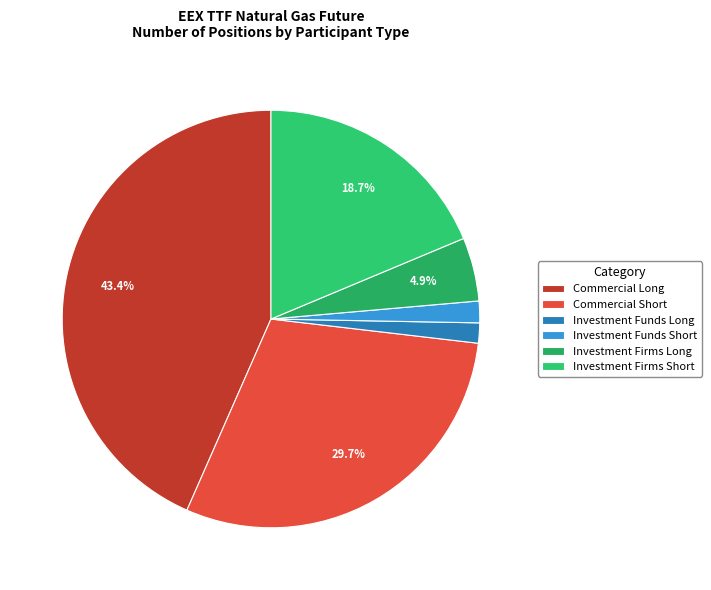

What is the change in value from Commercial Short to Investment Firms Short?

-107313273